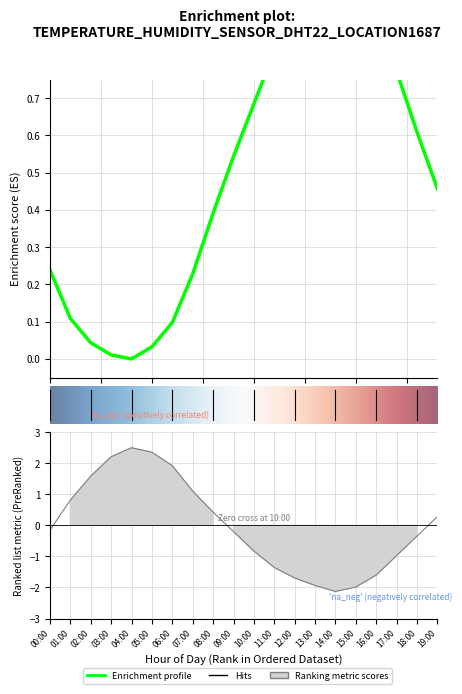

What is the lowest value of the humidity series?

-2.1